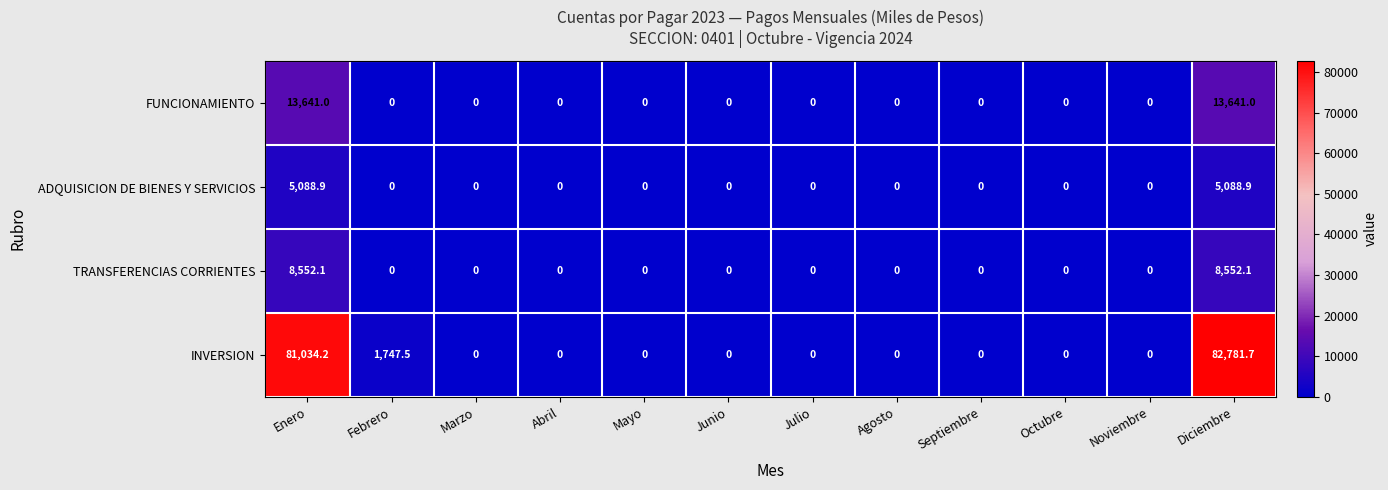

How many distinct data groups are displayed?

4